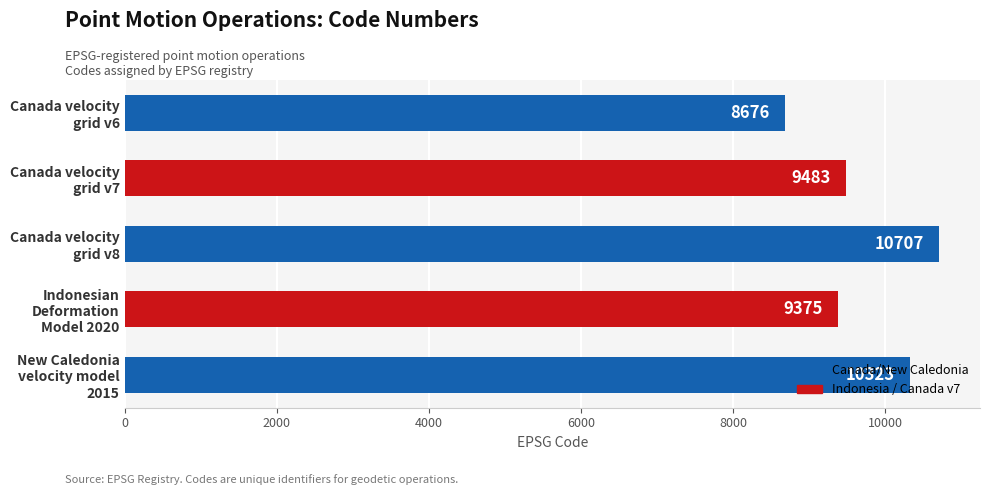

What is the value of the 5th bar from the top?

10323